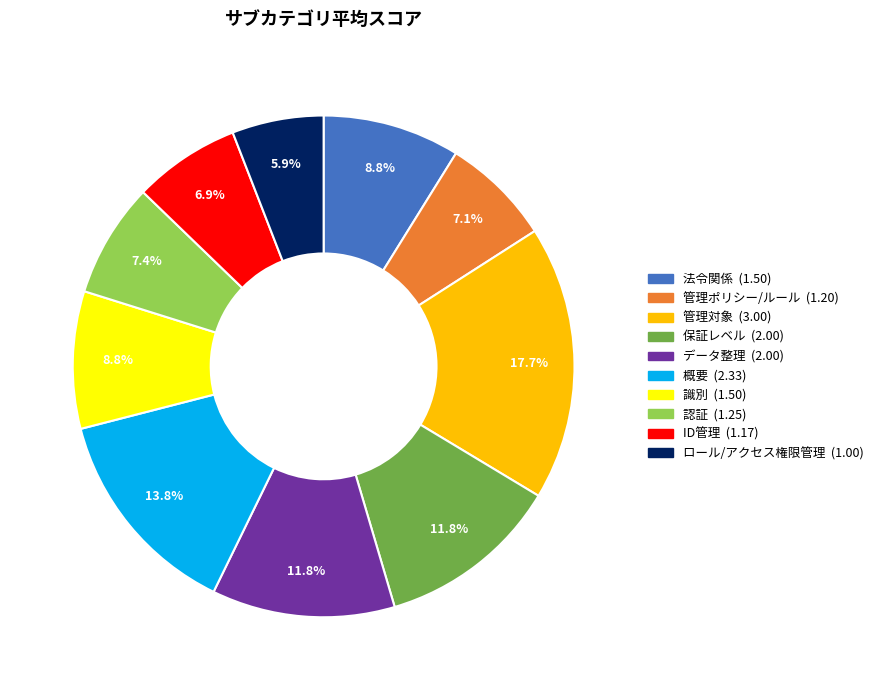

To the nearest percent, what percentage of the pie is 管理ポリシー/ルール?

7%